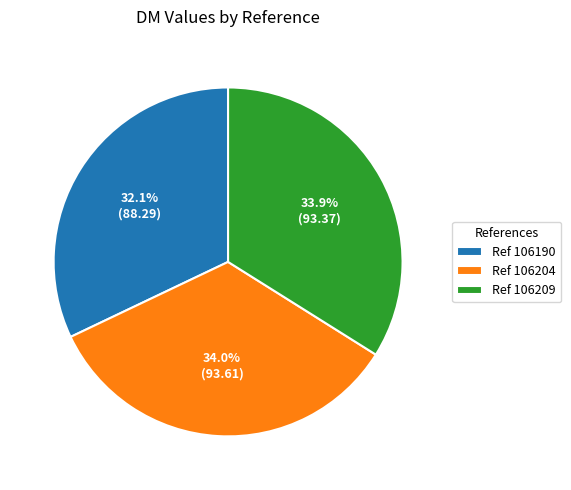

Which slice is the smallest?

Ref 106190